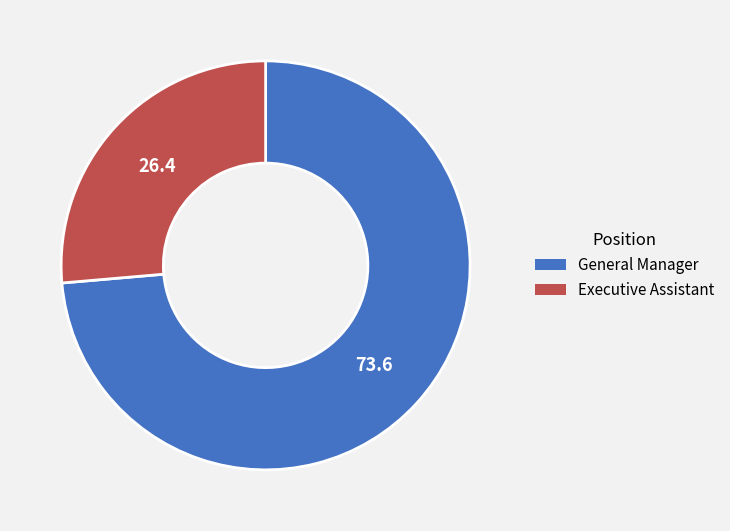

What is the ratio of the value at General Manager to the value at Executive Assistant?

2.8